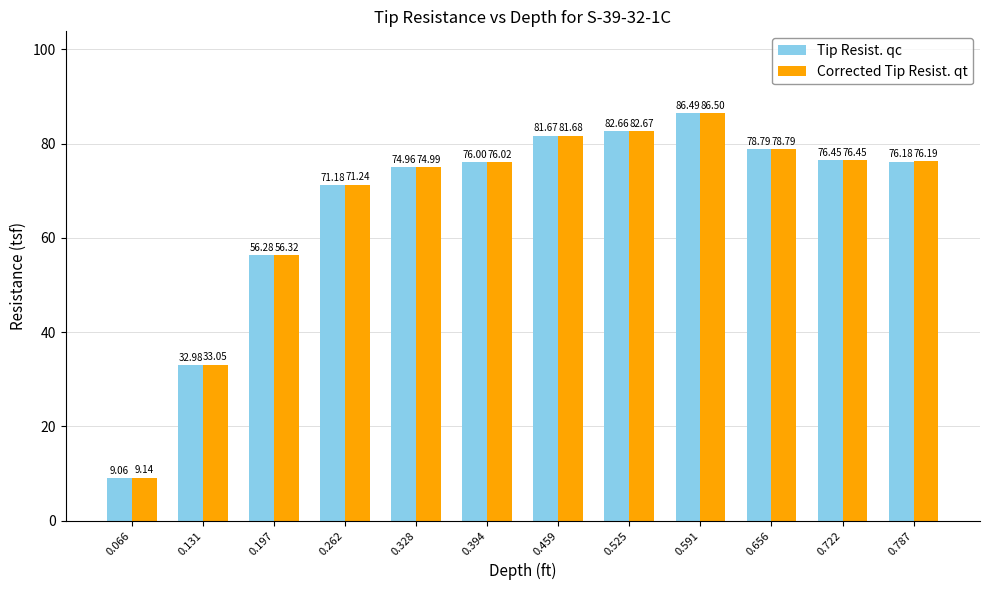

What is the difference between the highest and lowest values at 0.131?

0.1